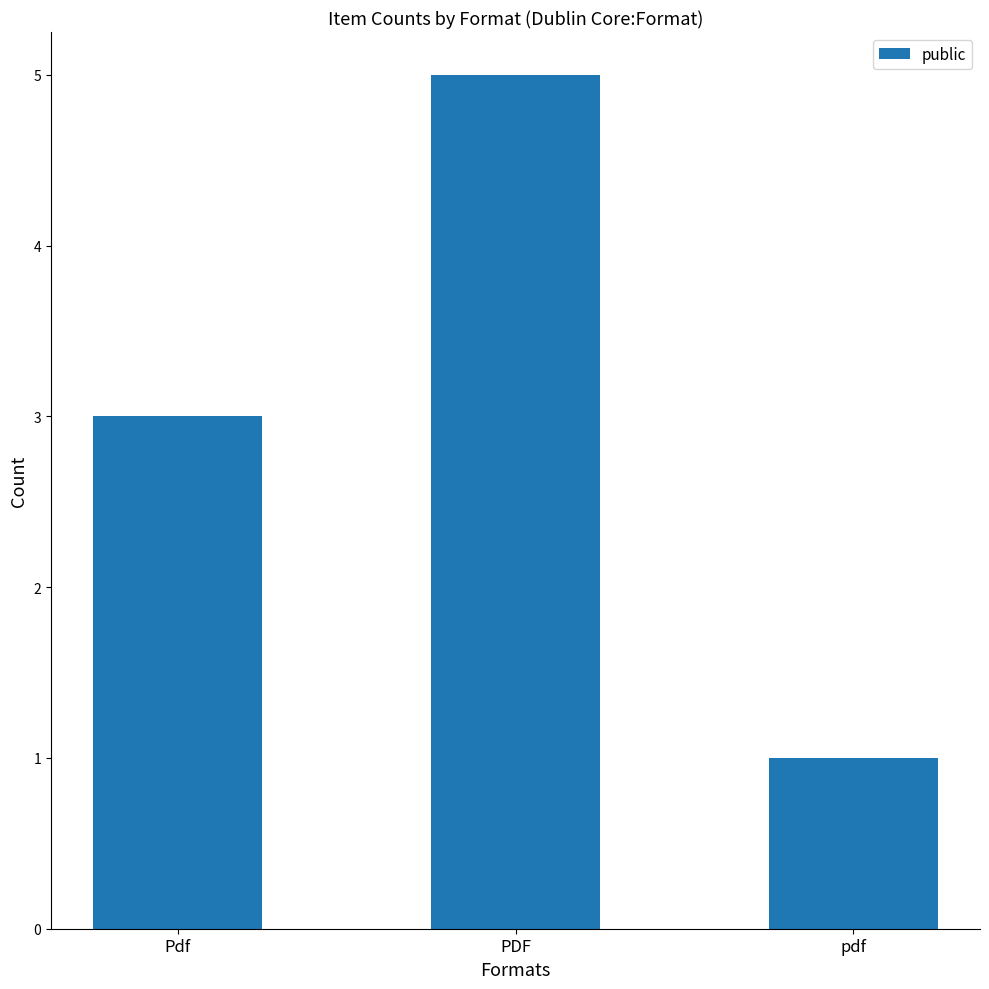

Which label corresponds to the smallest value in the chart?

pdf